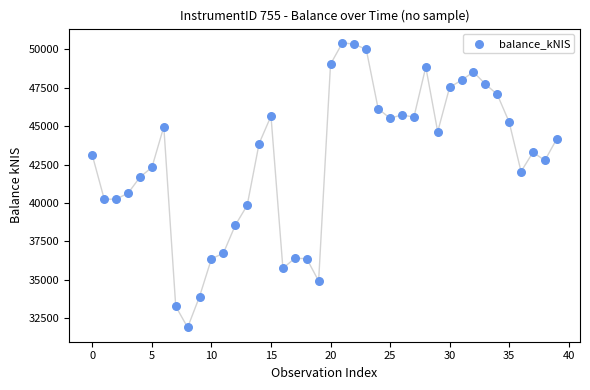

What is the range of Y values (max minus min)?

18511.2